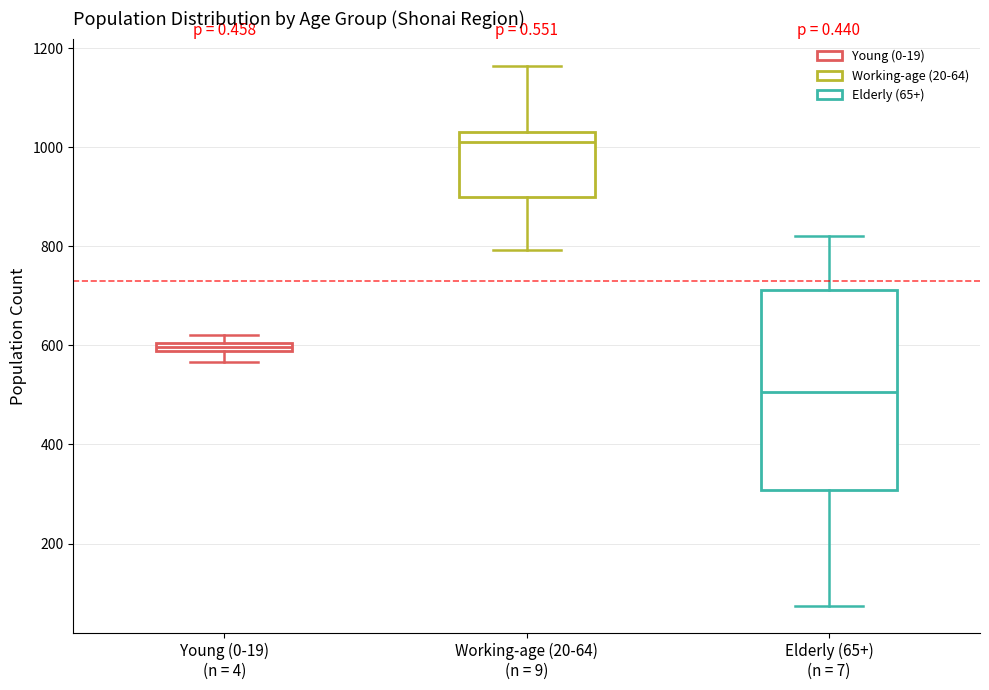

Where is the lower edge of the box for Young (0-19) (n = 4) on the y-axis? The values are not printed on the chart, so give them approximately, as read against the axis.

580